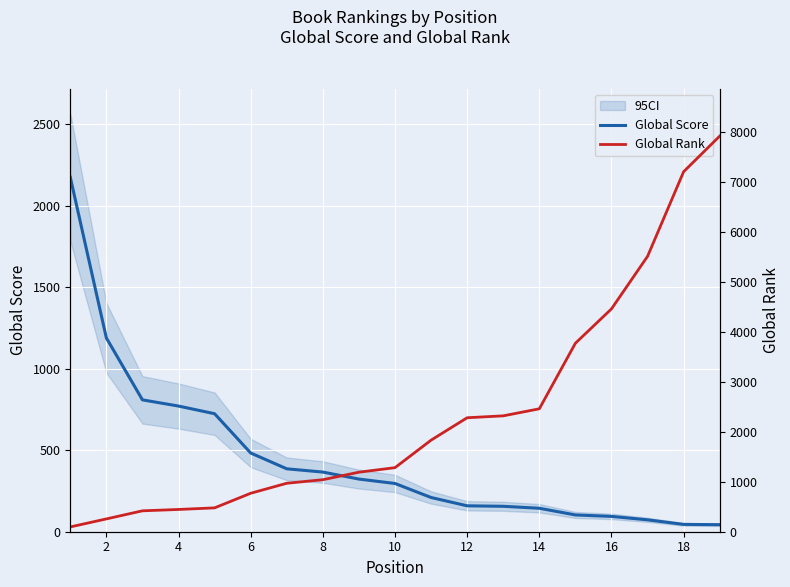

Which series has the largest total across all categories?

Global Rank